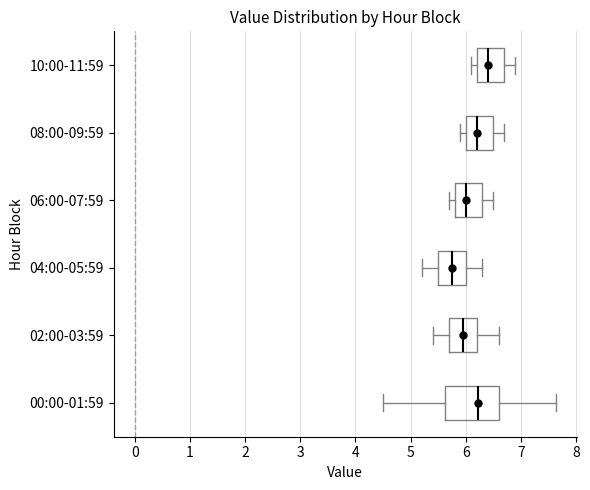

Which box has the furthest to the right median line?

10:00-11:59